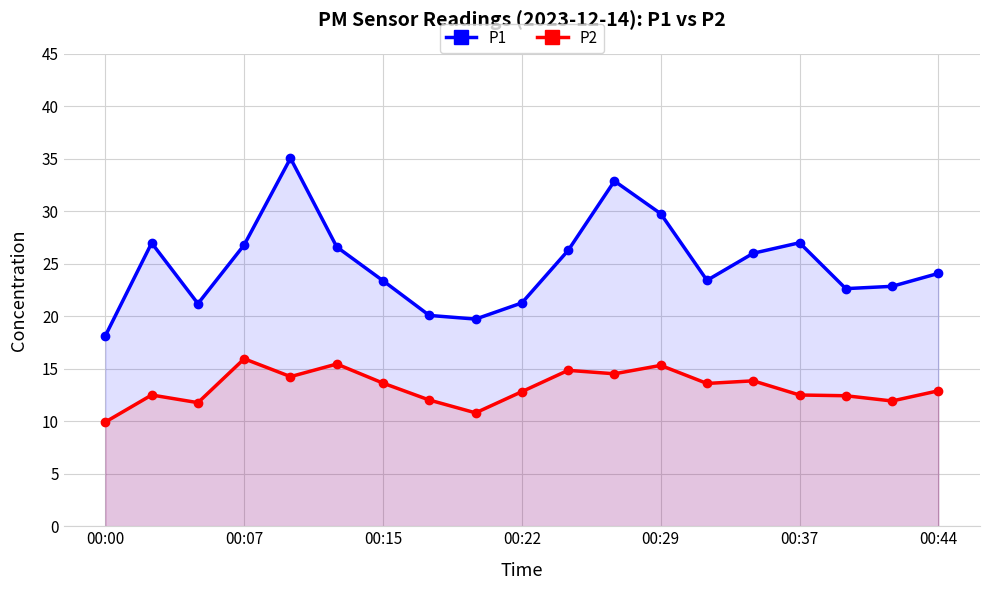

What is the smallest value displayed?

9.9